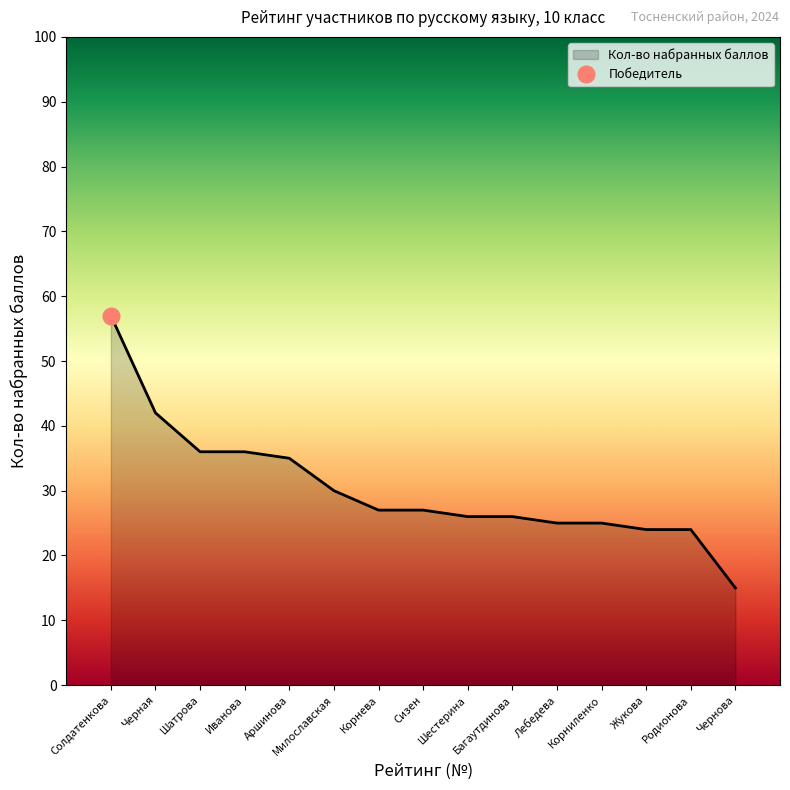

Count the number of data series in this chart.

1